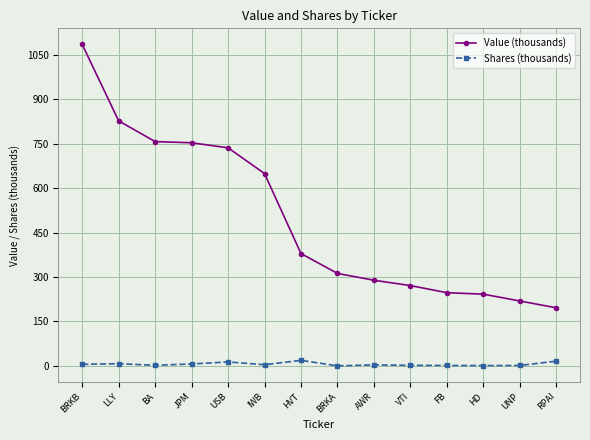

True or false: Shares (thousands) and Value (thousands) cross at least once.

False